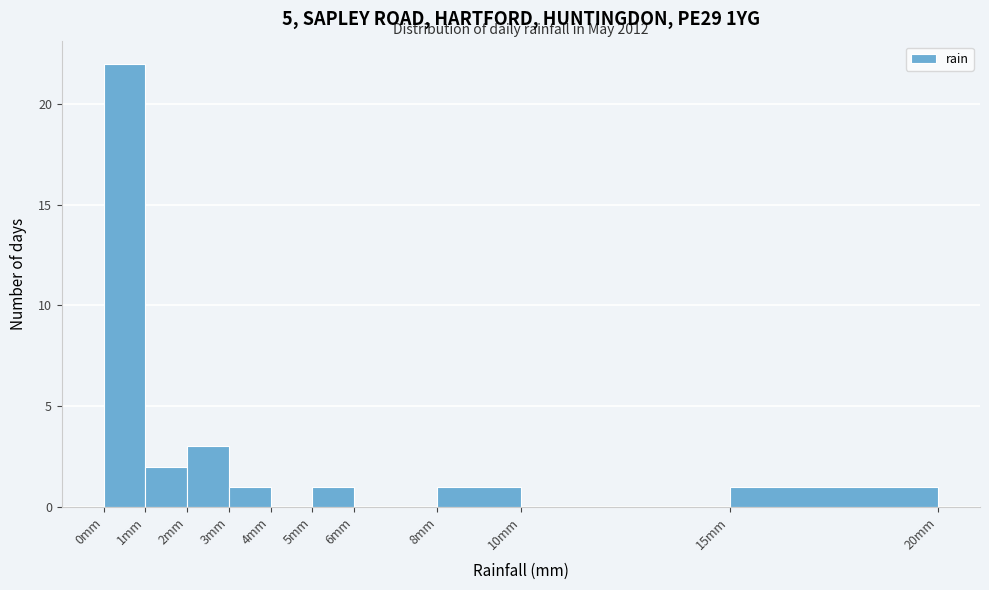

Over which range of the x-axis is the bar tallest?

0 to 1